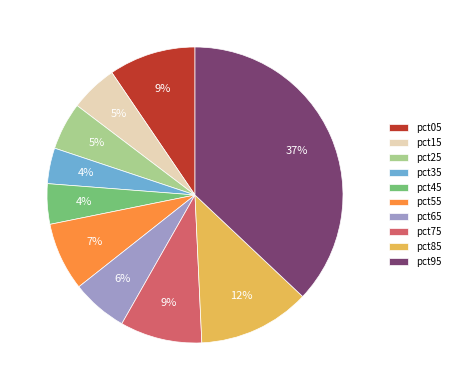

Is it true that pct35 is 4% of the pie?

True